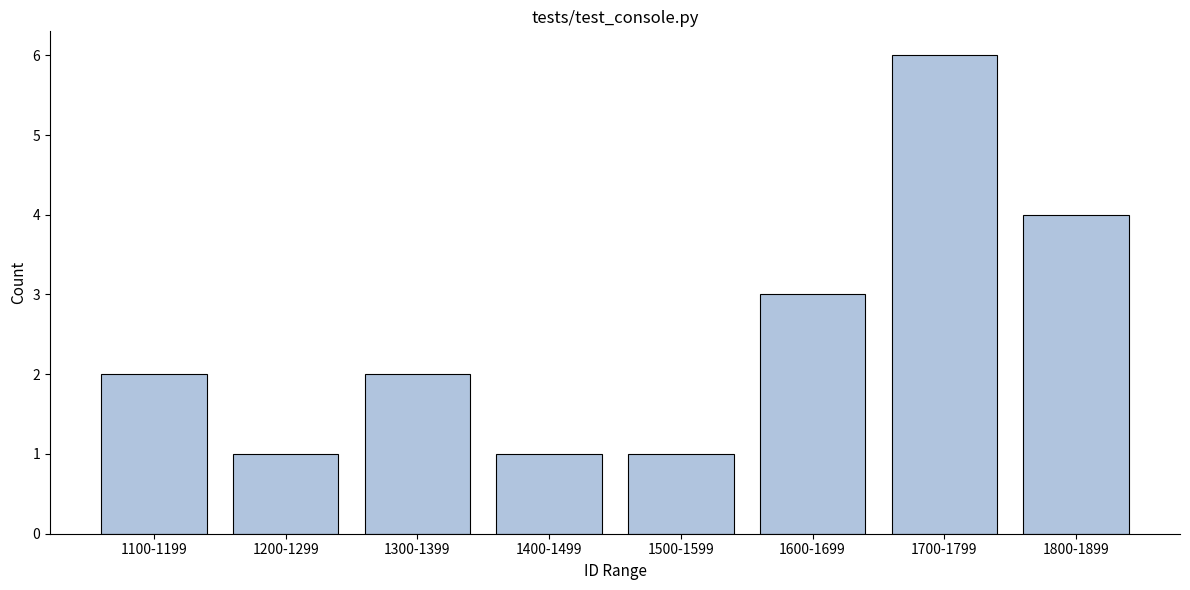

Reading right to left, what are all the values shown in this chart?

4	6	3	1	1	2	1	2